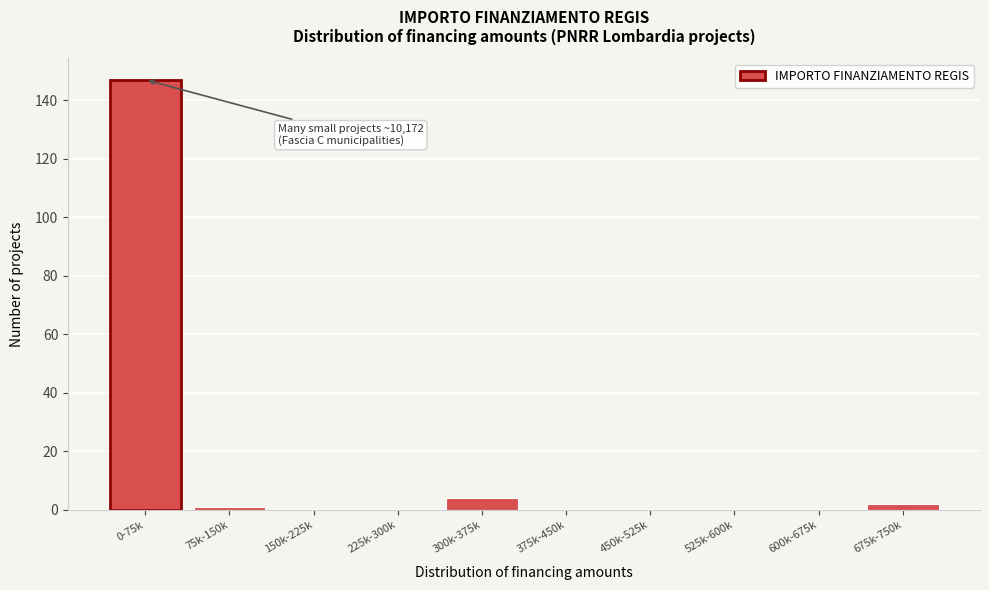

Reading right to left, extract all data points from this chart.

675k-750k=2	600k-675k=0	525k-600k=0	450k-525k=0	375k-450k=0	300k-375k=4	225k-300k=0	150k-225k=0	75k-150k=1	0-75k=147